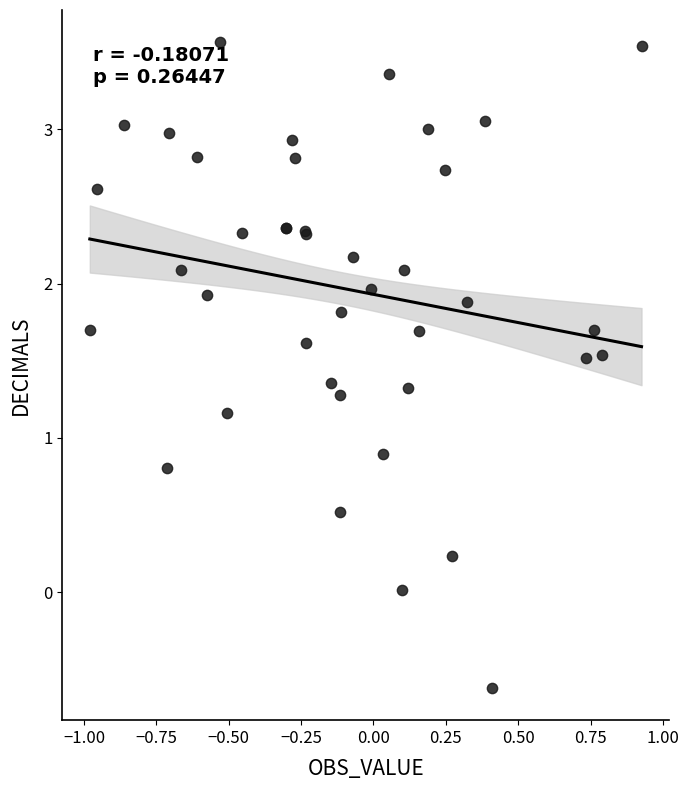

What Y value in the scatter plot is closest to 1?

0.9